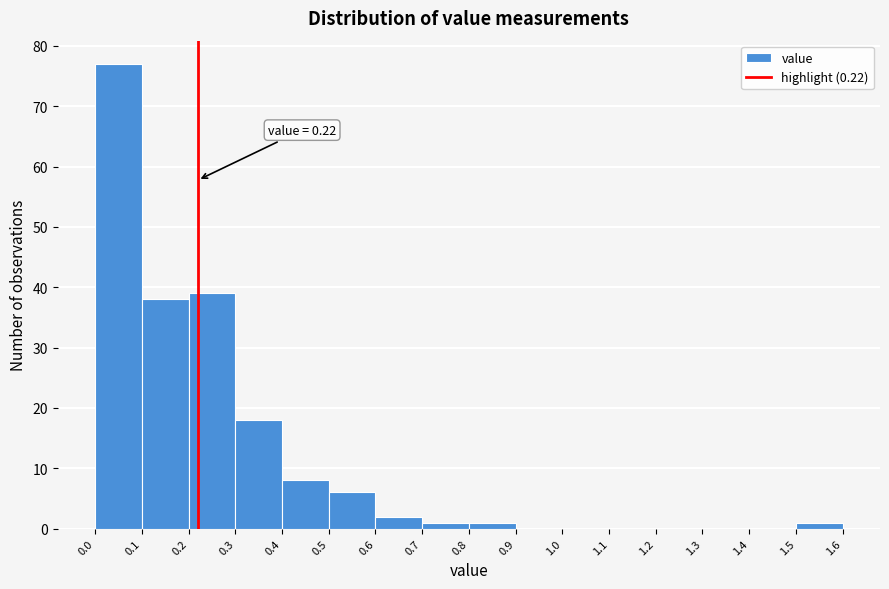

Over which range of the x-axis is the bar tallest?

0.0 to 0.1